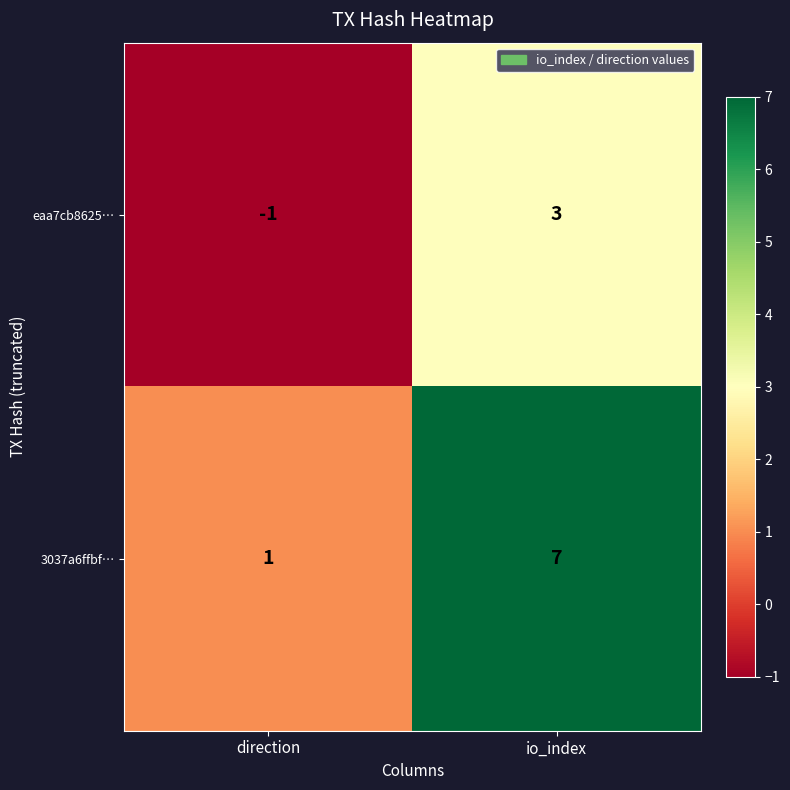

Reading left to right, extract all data points from this chart.

eaa7cb8625…: -1	3
3037a6ffbf…: 1	7